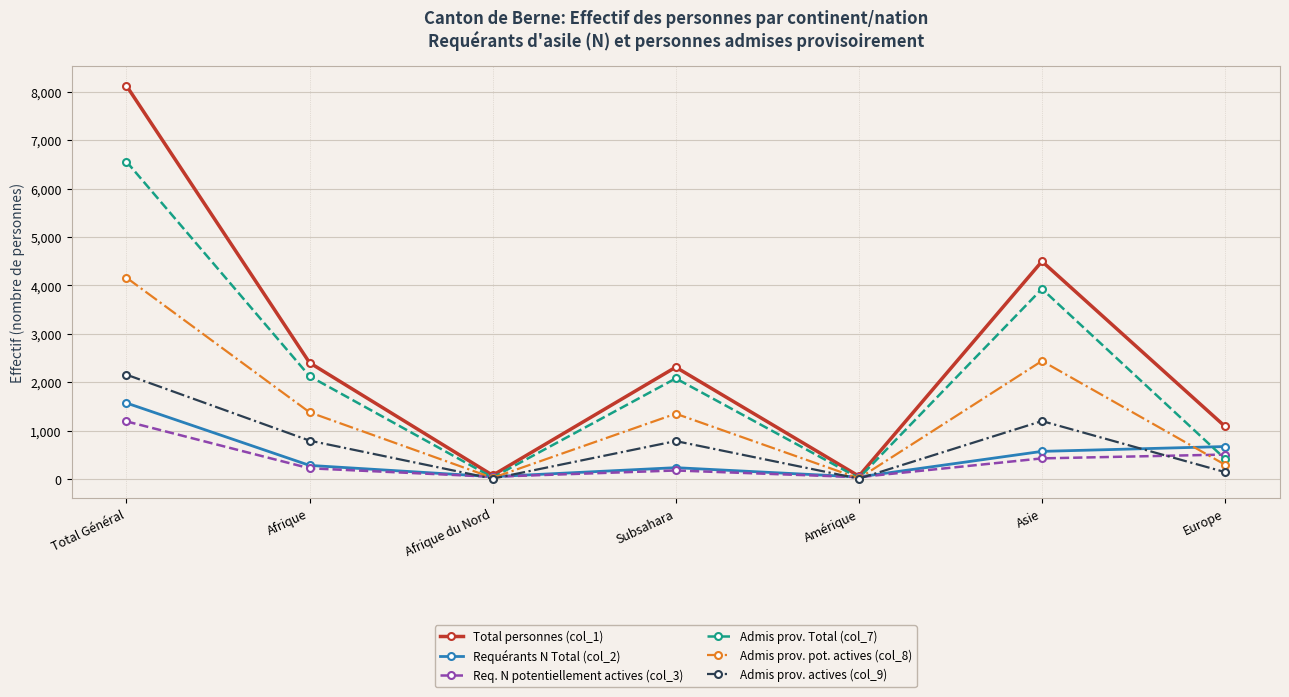

The Admis prov. Total (col_7) series shows 3929 at Asie. True or false?

True